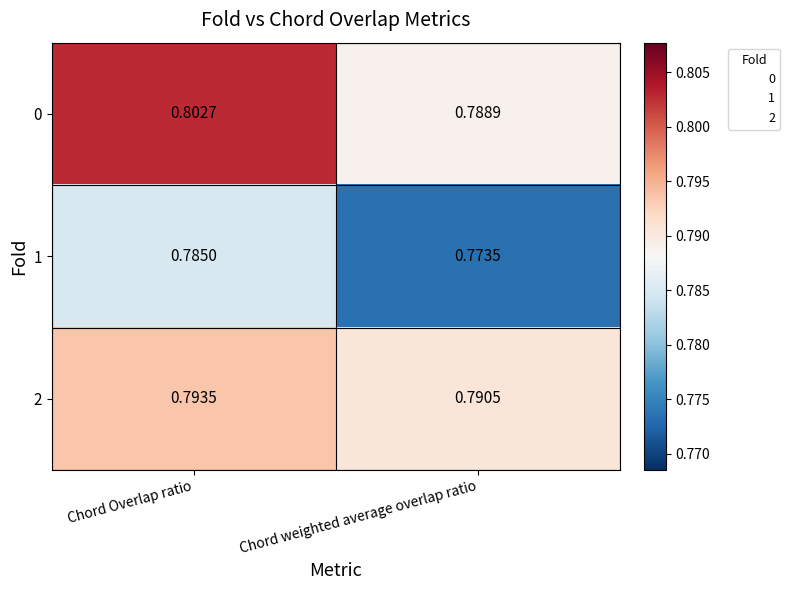

Which label corresponds to the largest value in the chart?

Chord Overlap ratio